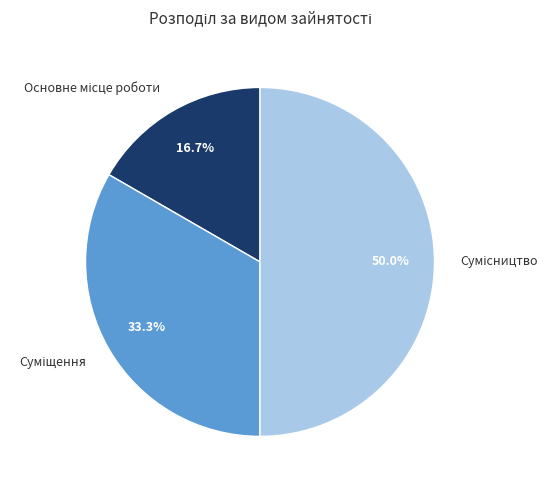

To the nearest percent, what is the average slice percentage?

33%